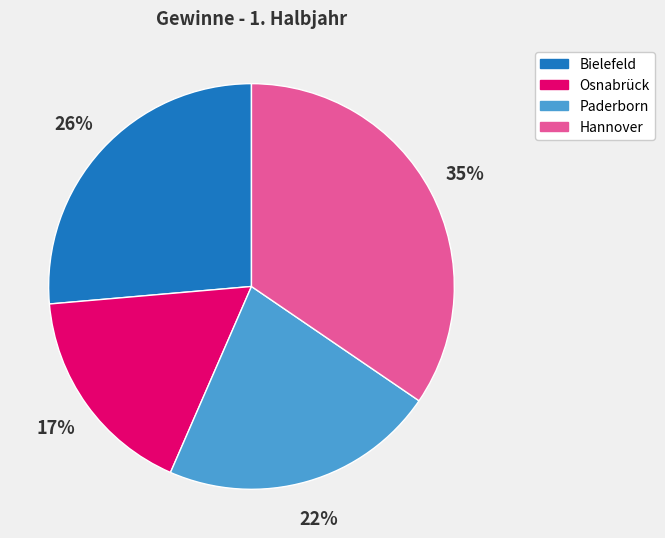

Is Osnabrück the majority of the pie?

No